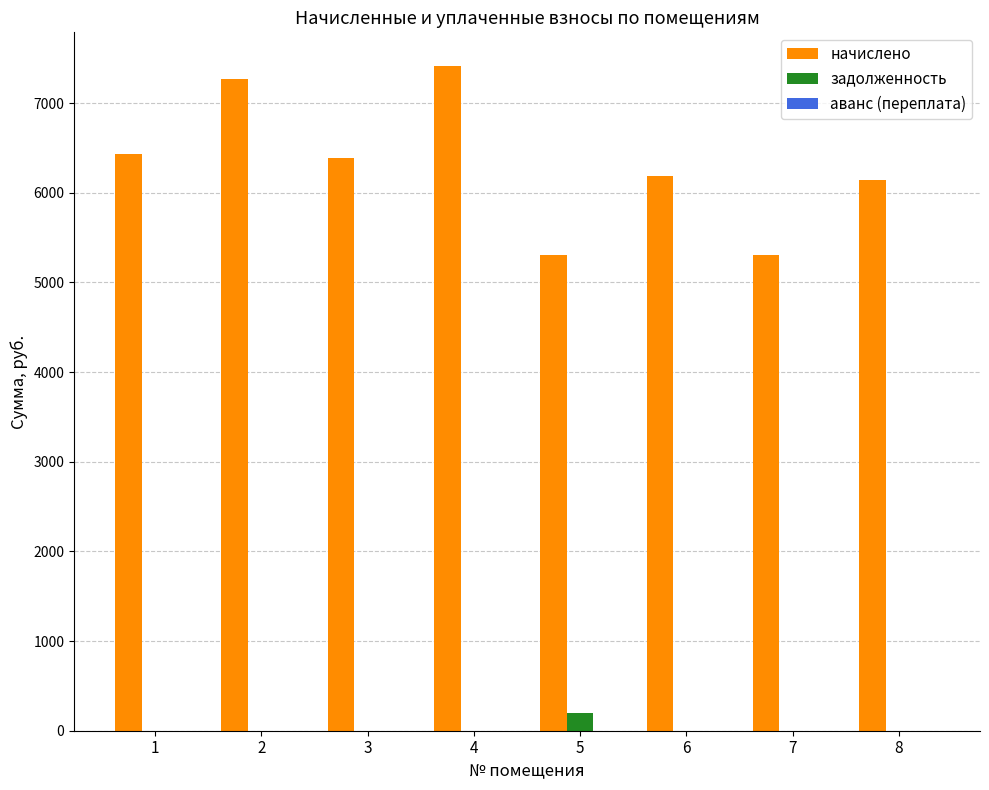

How many series are shown in this chart?

2